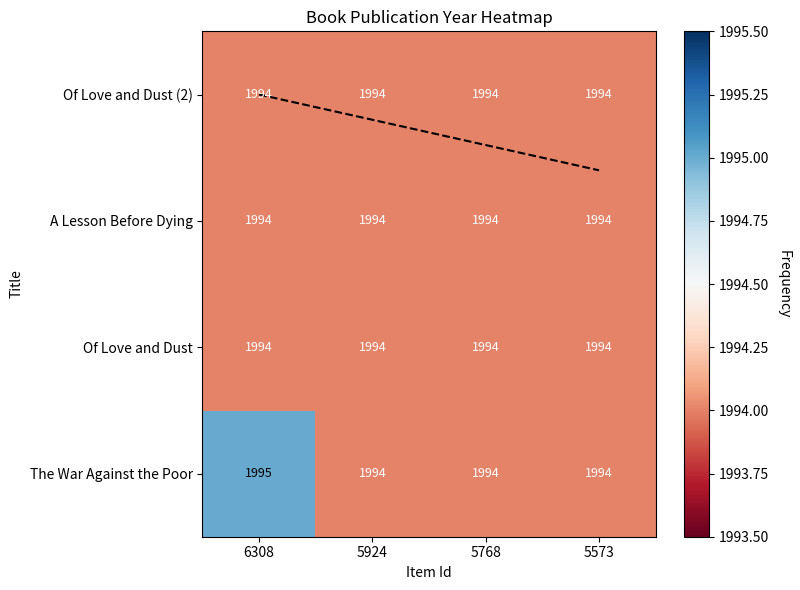

At 6308, list the series in order from smallest to largest.

Of Love and Dust, A Lesson Before Dying, Of Love and Dust (2), The War Against the Poor